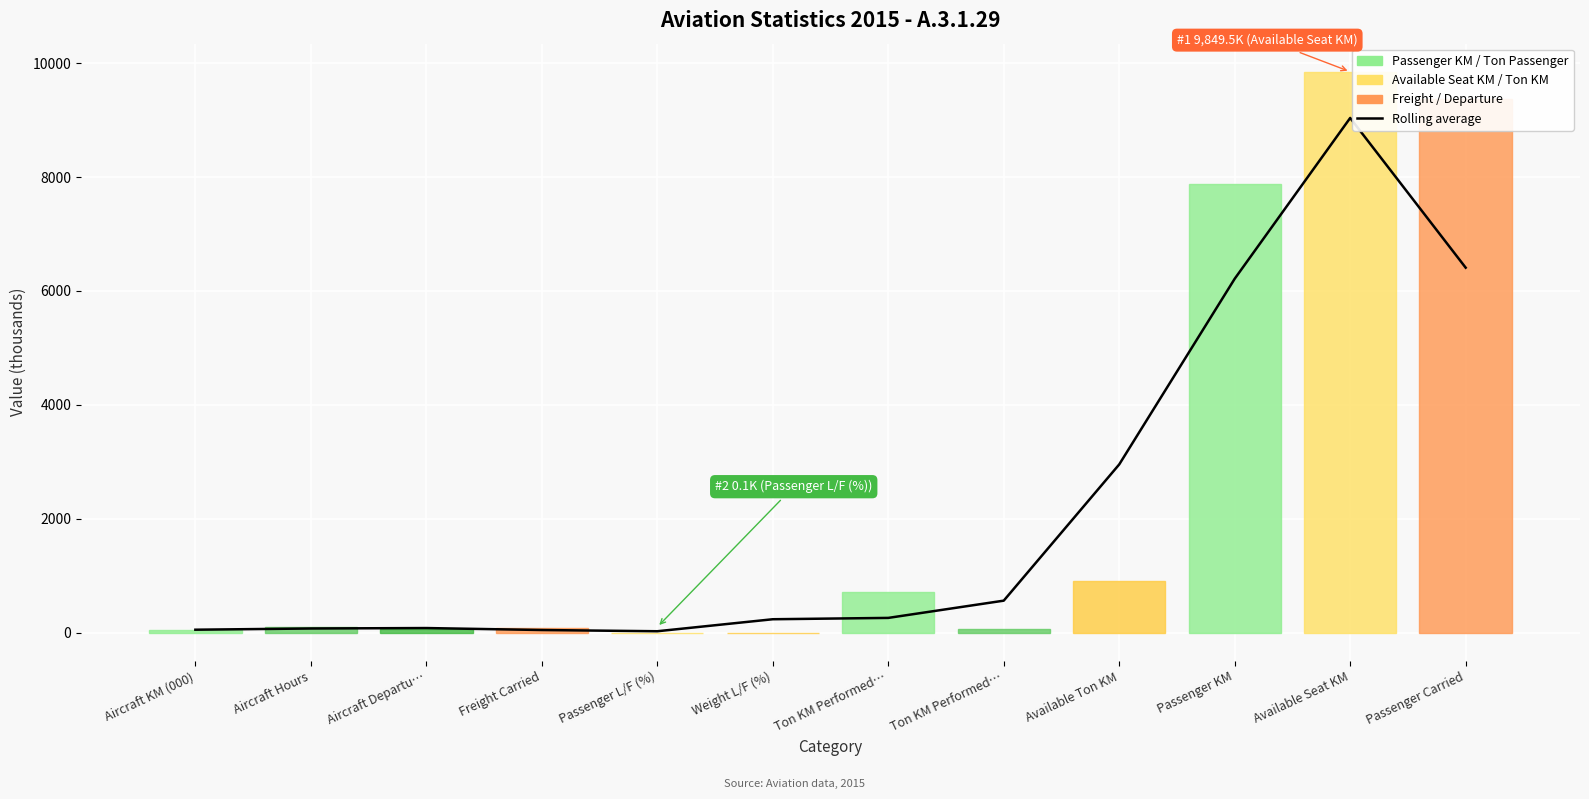

Does the chart display data point markers on the line(s)?

No